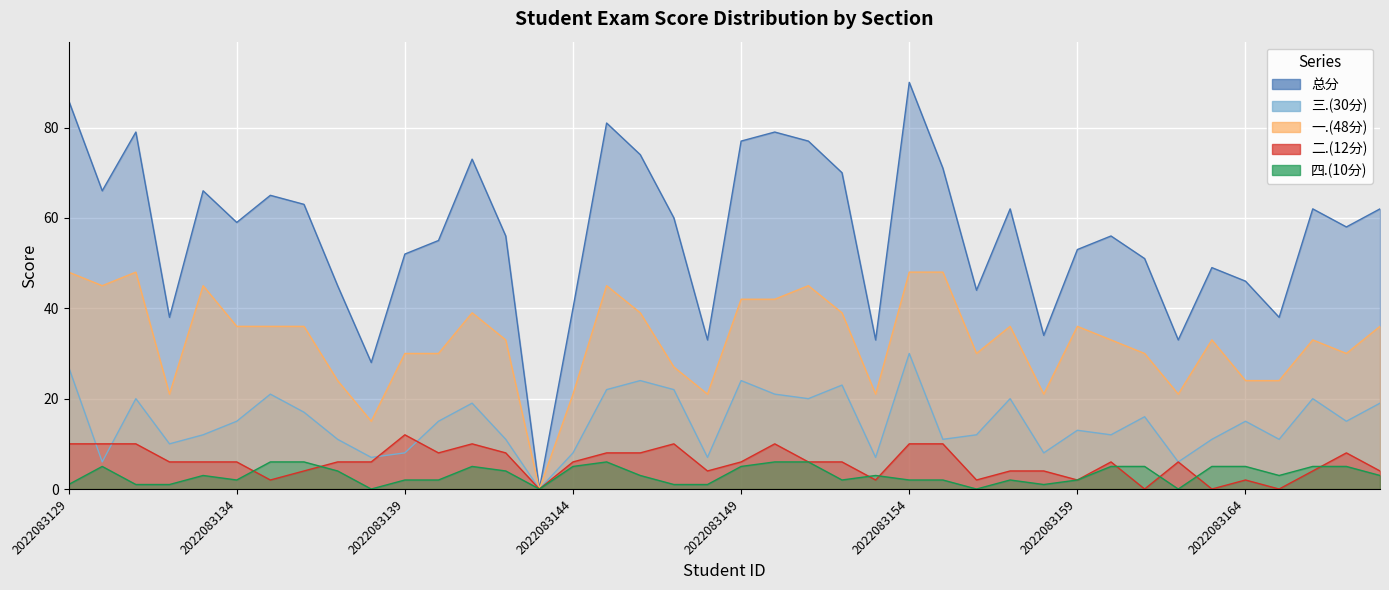

True or false: 四.(10分) and 一.(48分) intersect in this chart.

False